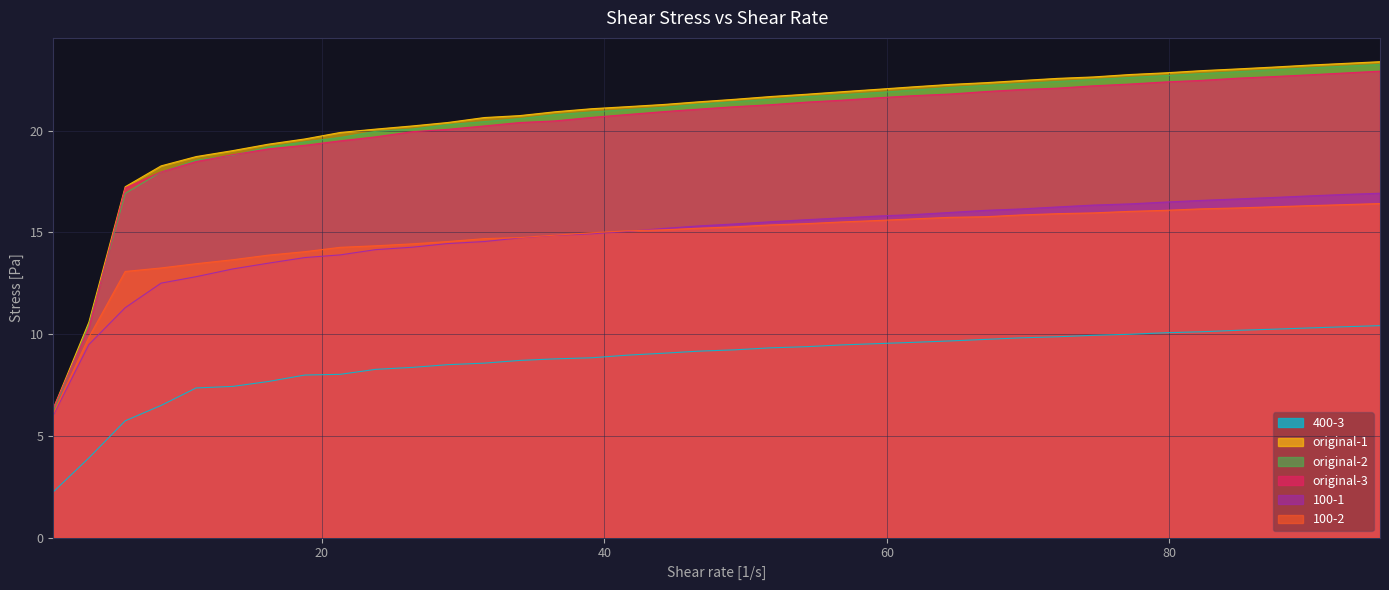

Rank the series by their maximum value, from highest to lowest.

original-1, original-2, original-3, 100-1, 100-2, 400-3